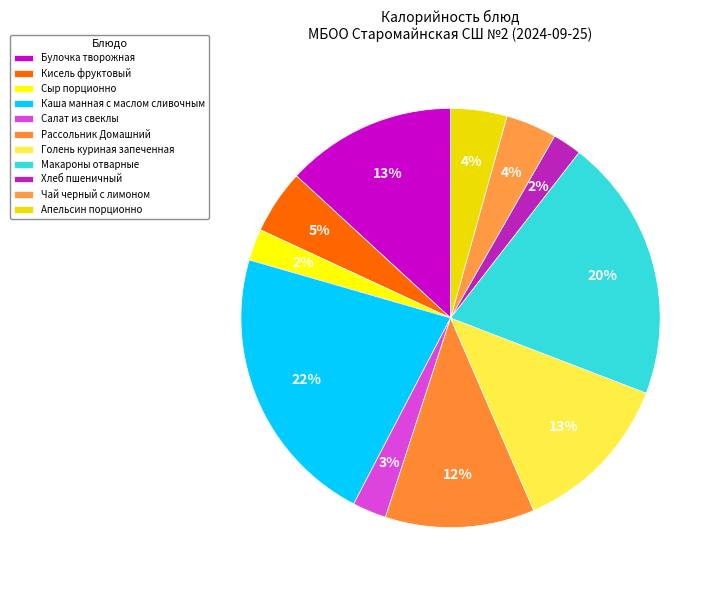

How many segments does this pie chart have?

11